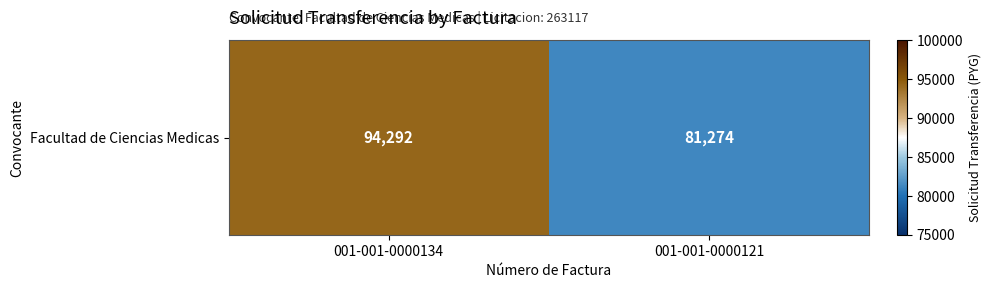

What is the maximum value shown in the chart?

94292